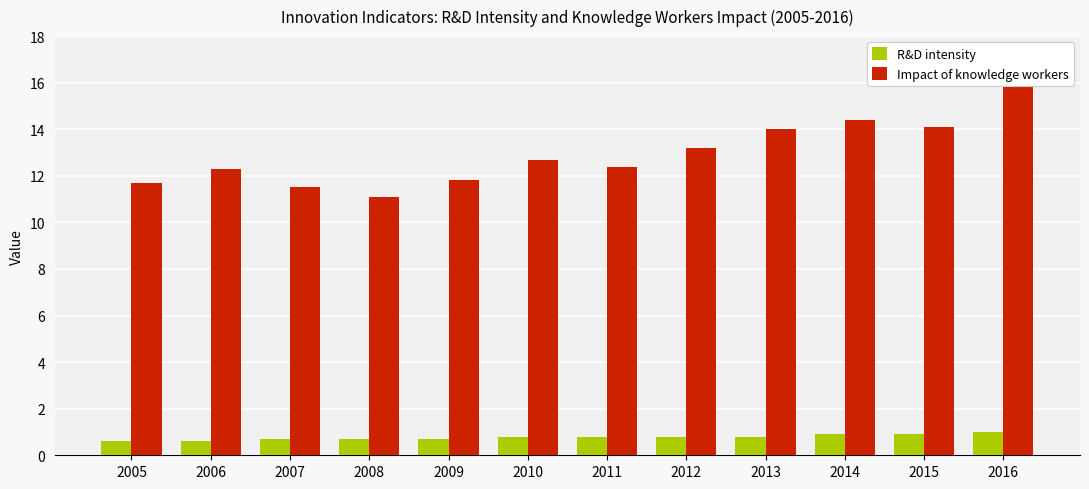

What is the average value of the Impact of knowledge workers series?

12.9